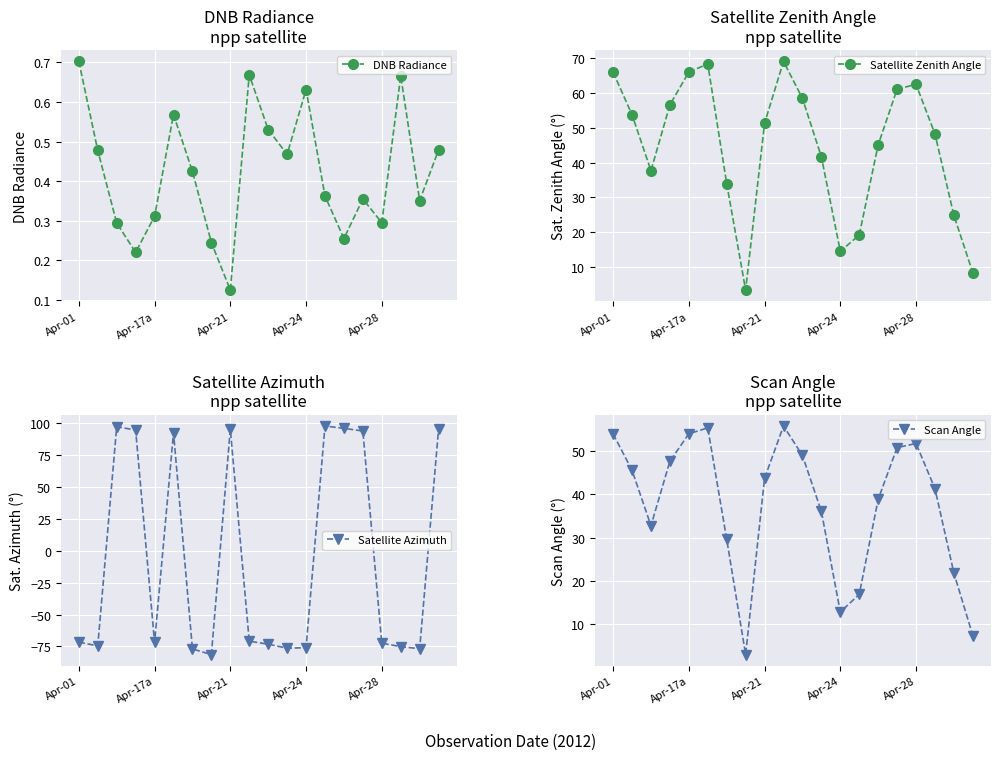

At which category does DNB Radiance reach its first local peak?

5